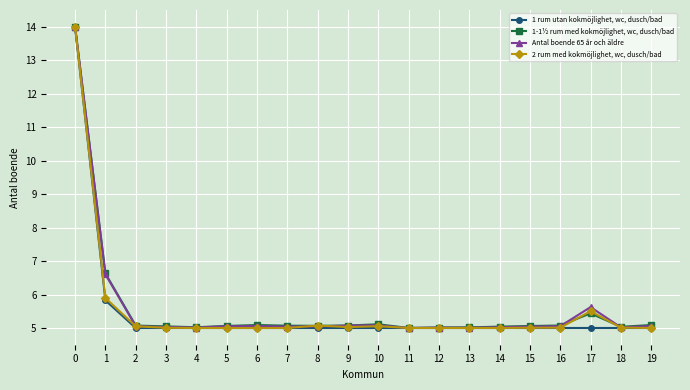

What is the maximum value shown in the chart?

14.0